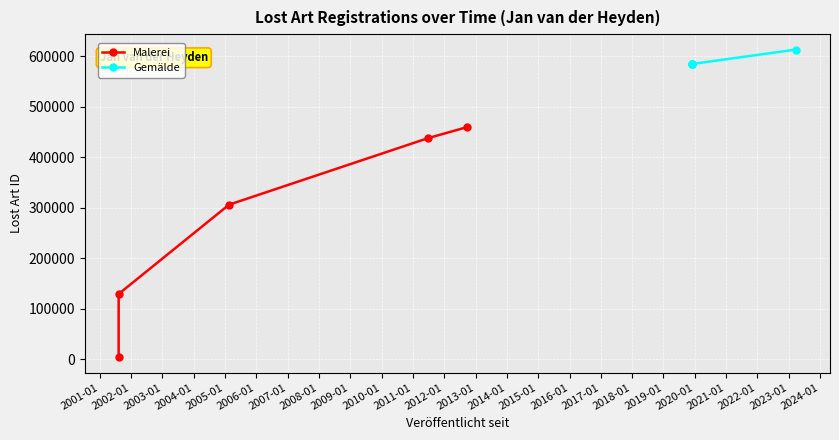

True or false: Malerei has more than 1 points higher than both neighbors.

False